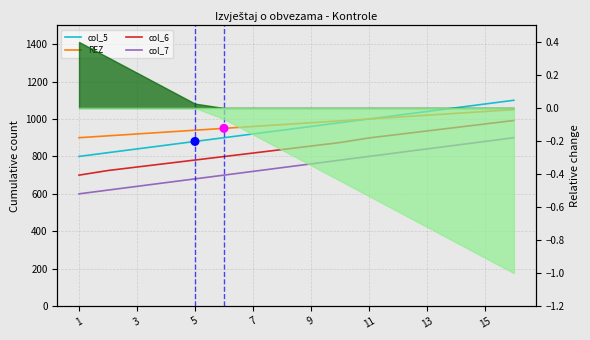

Which series contains the highest Y value?

col_5